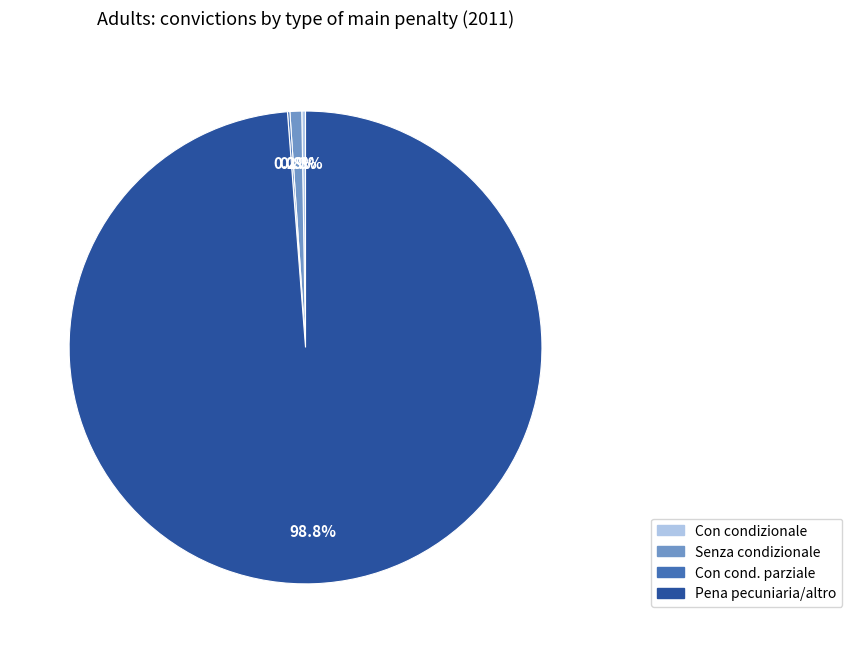

Is there a majority slice in this chart?

Yes